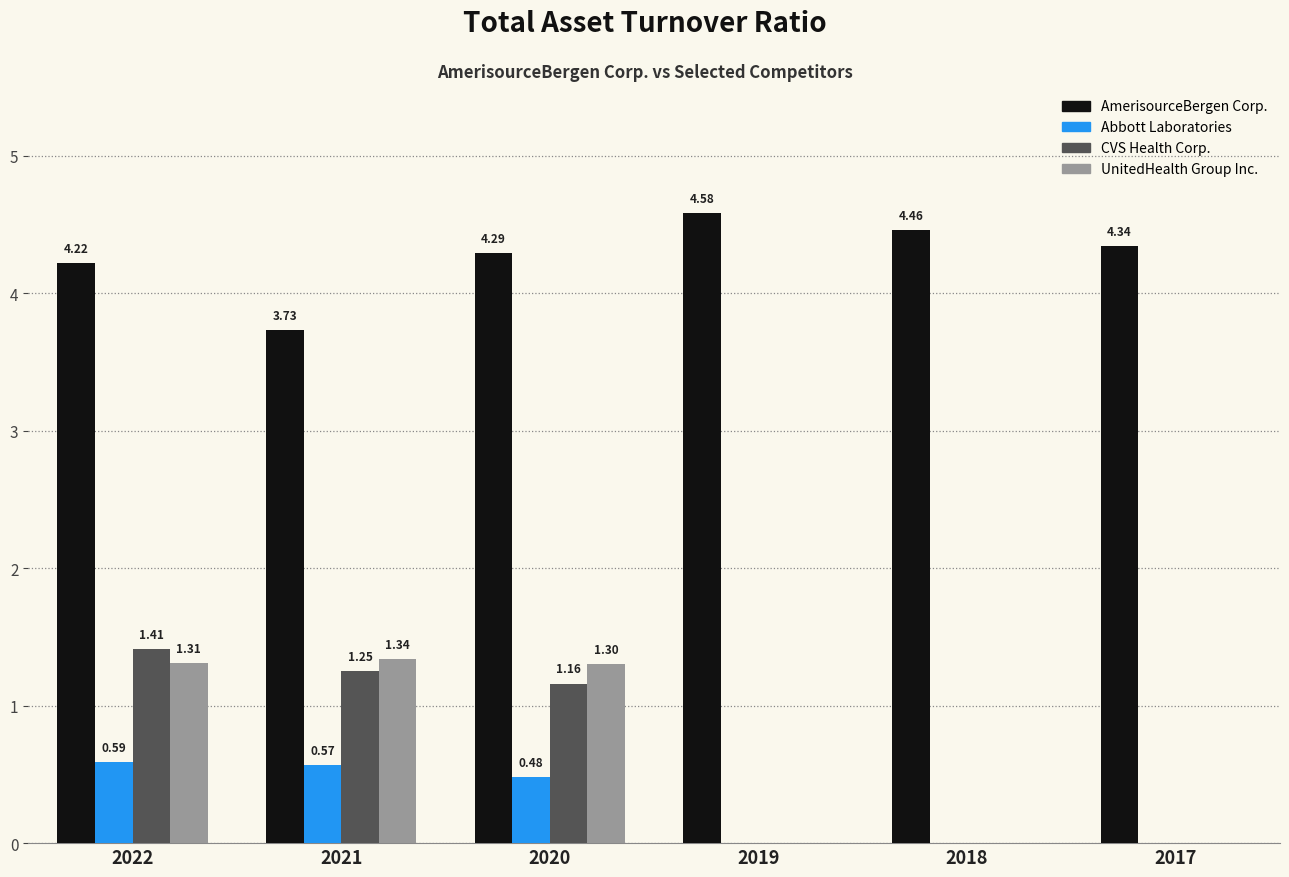

At which category is the sum across all series the highest?

2022